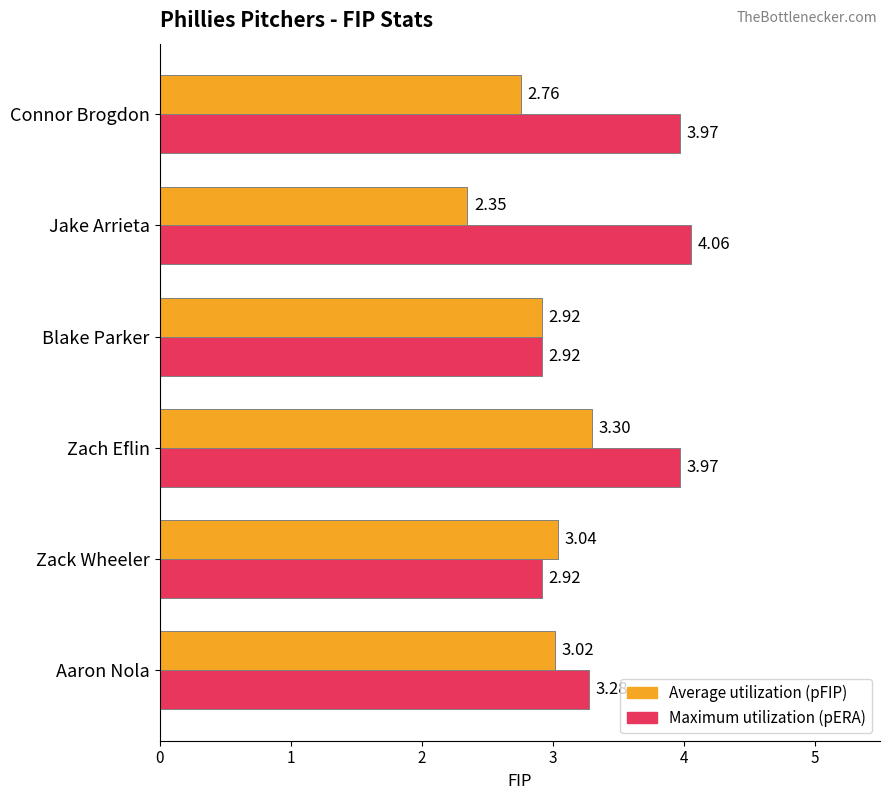

What is the difference between the highest and lowest values at Aaron Nola?

0.3